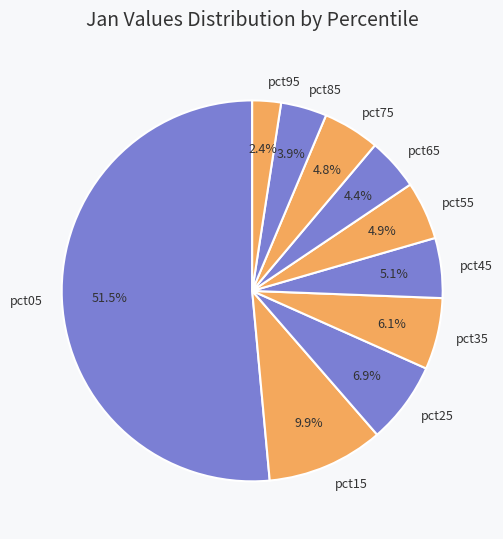

Count the number of slices in the pie.

10